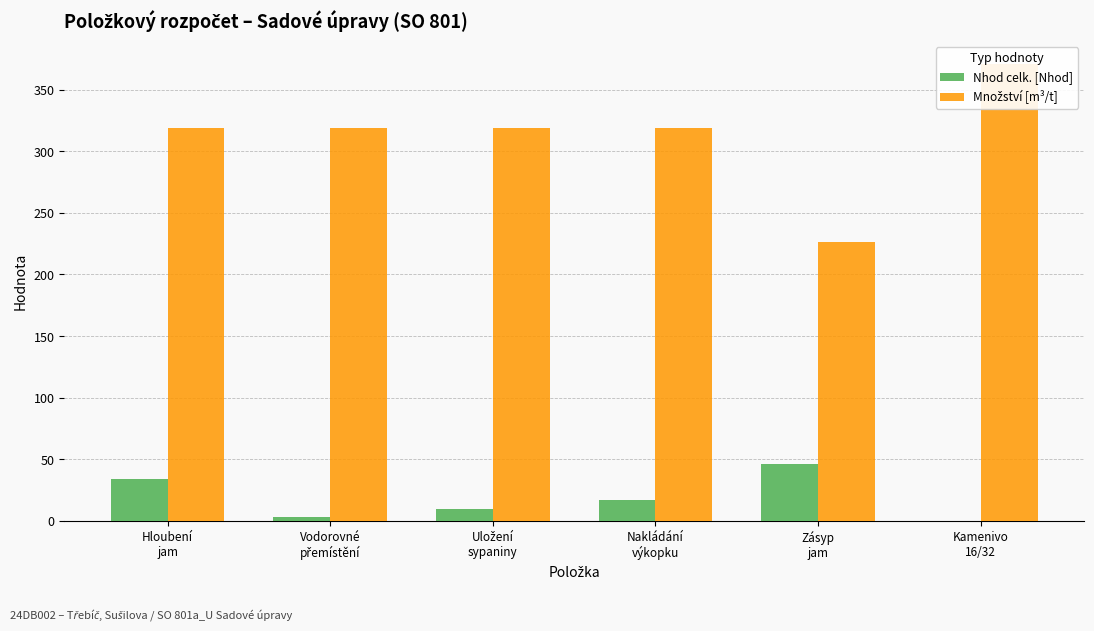

Reading left to right, extract all data points from this chart.

Nhod celk. [Nhod]: Hloubení
jam=33.8	Vodorovné
přemístění=3.5	Uložení
sypaniny=9.9	Nakládání
výkopku=16.9	Zásyp
jam=45.8	Kamenivo
16/32=0.0
Množství [m³/t]: Hloubení
jam=318.7	Vodorovné
přemístění=318.7	Uložení
sypaniny=318.7	Nakládání
výkopku=318.7	Zásyp
jam=226.7	Kamenivo
16/32=370.7